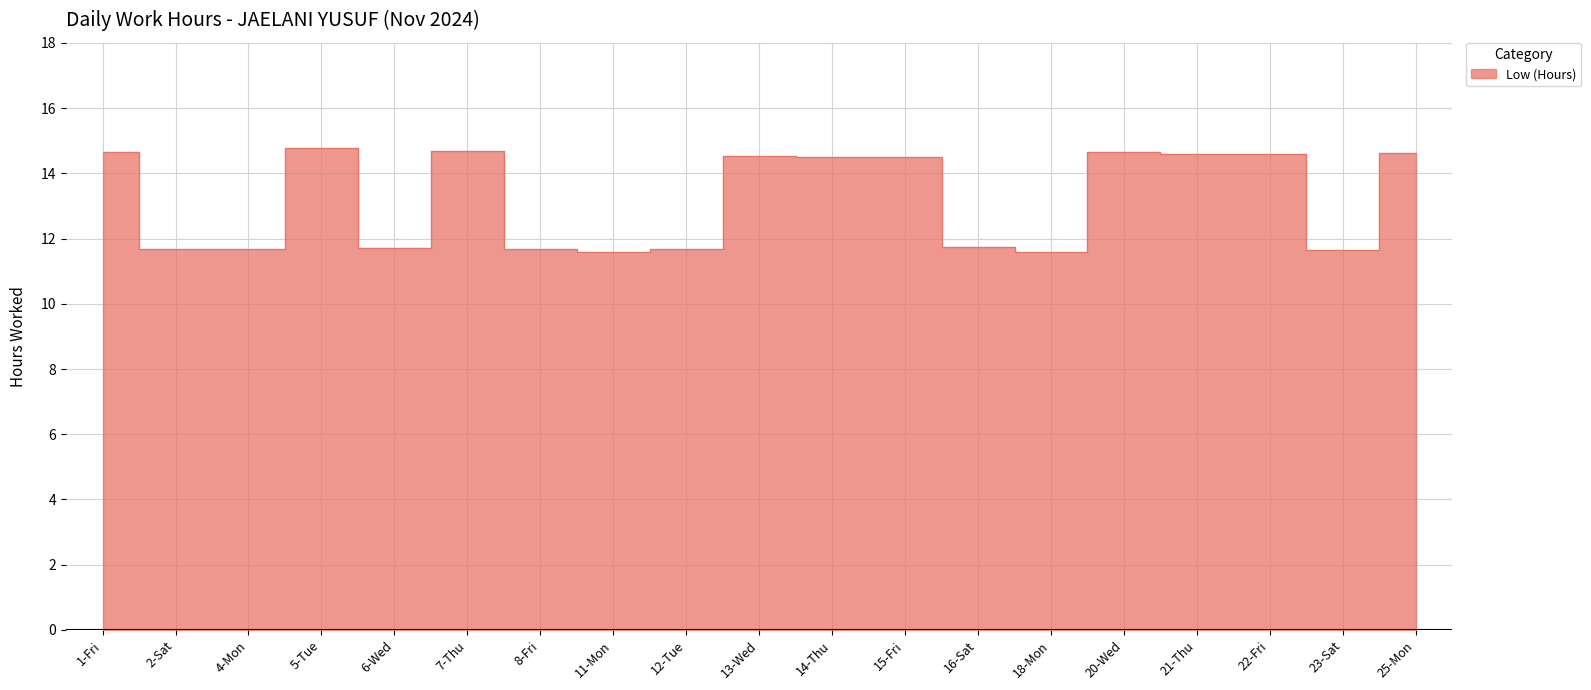

How many values are between 11 and 14?

9